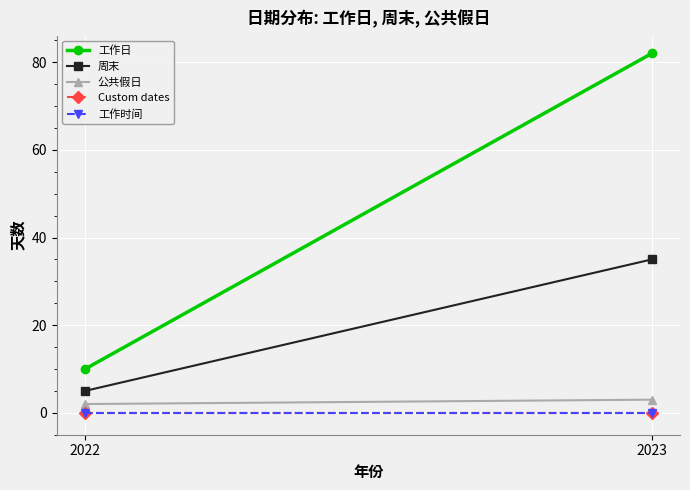

Rank the series at 2023 from highest to lowest value.

工作日, 周末, 公共假日, Custom dates, 工作时间